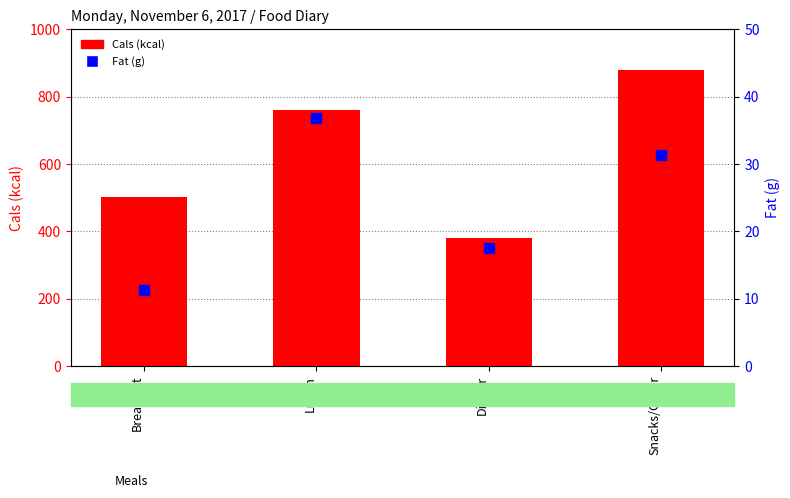

Is the value of Cals (kcal) at Breakfast greater than the value of Fat (g) at Breakfast?

Yes